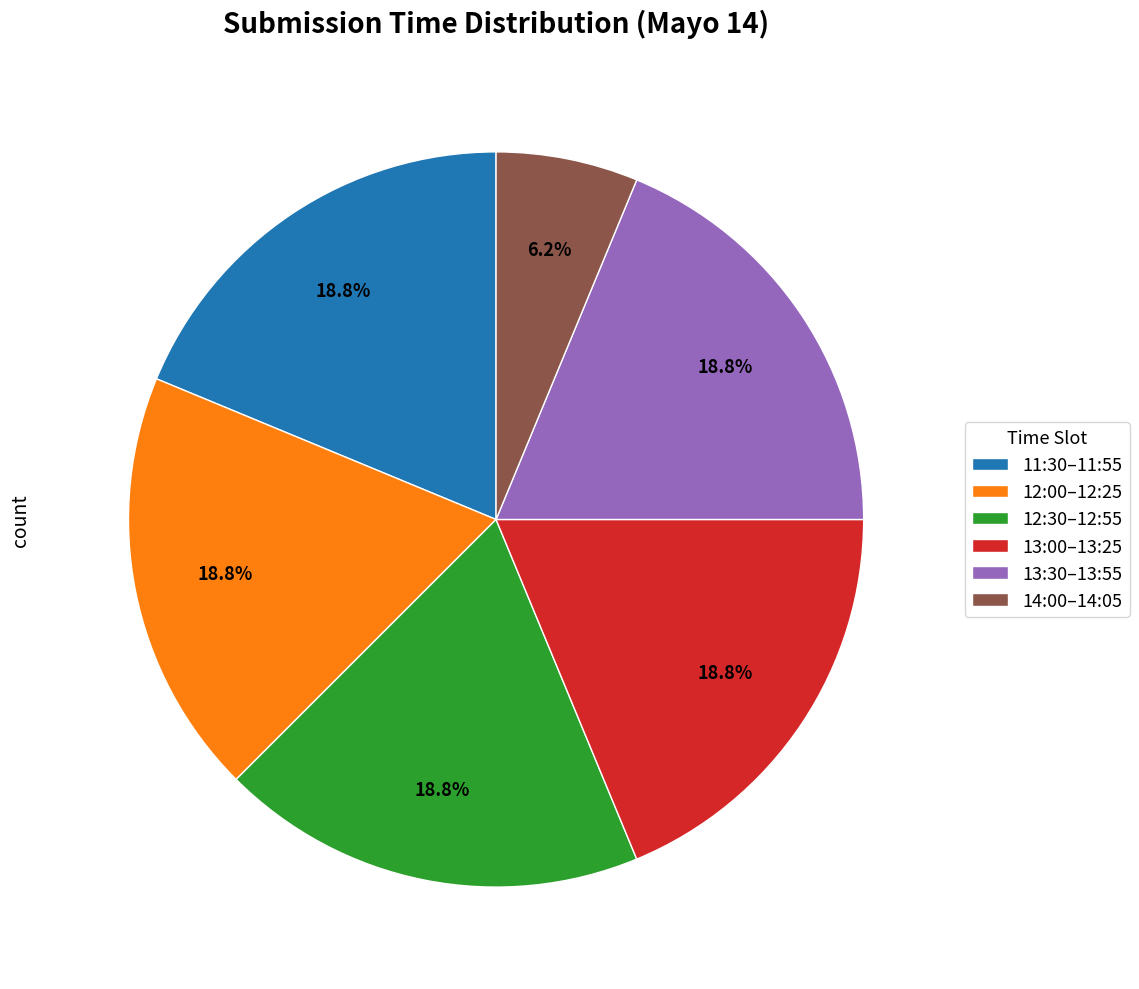

Which category has the smallest portion of the pie?

14:00–14:05